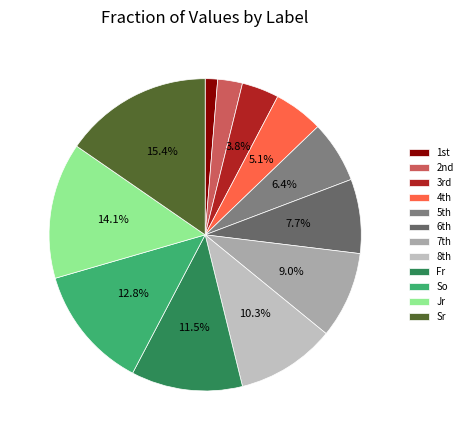

How many segments does this pie chart have?

12